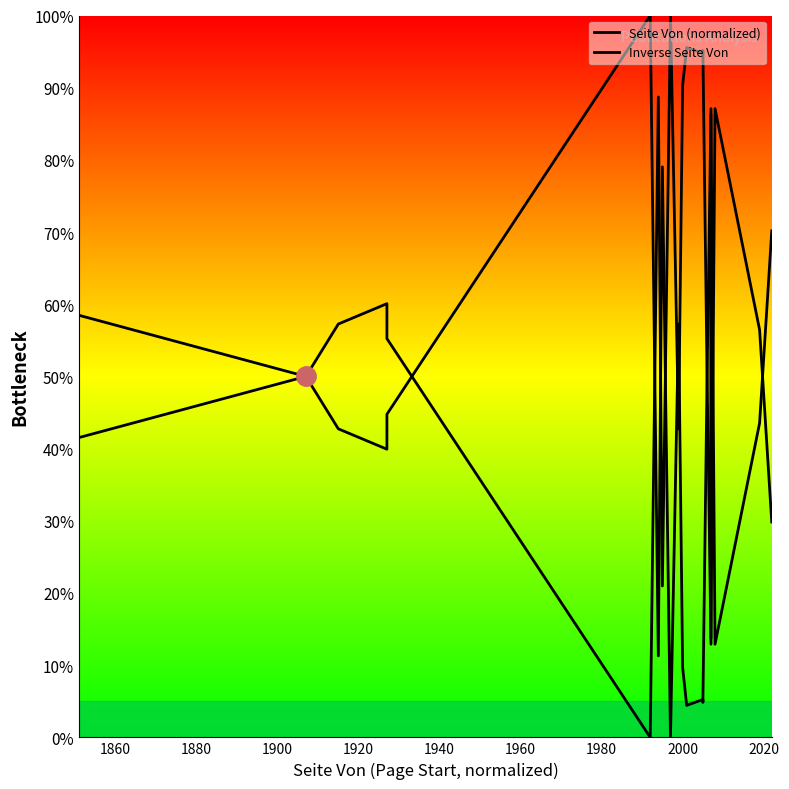

List the series in order of their peak value, lowest first.

Seite Von (normalized), Inverse Seite Von